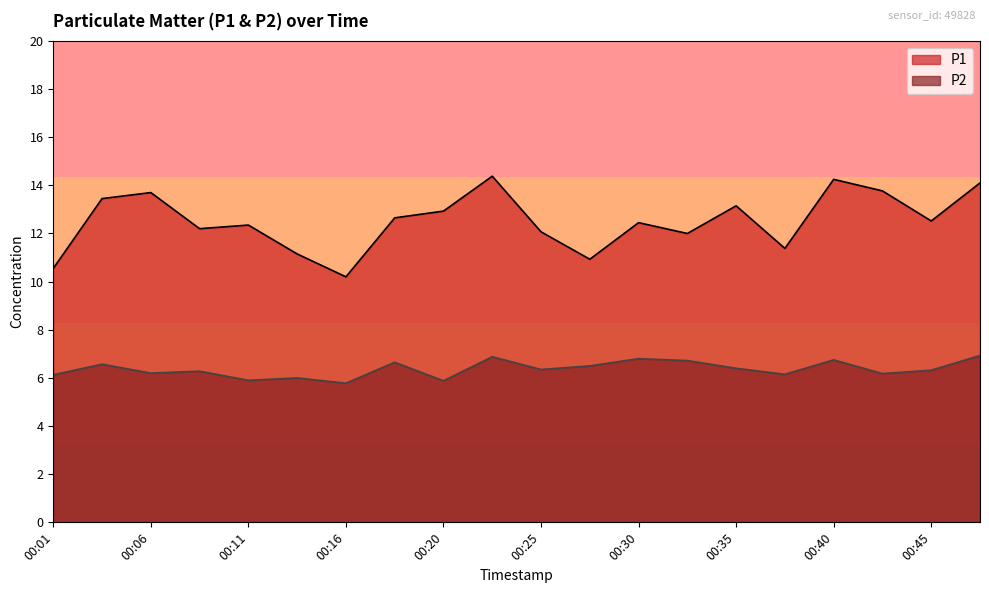

What is the greatest value displayed?

14.4